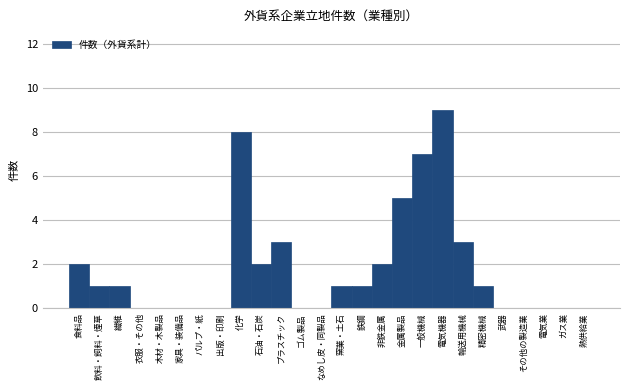

Reading left to right, extract all data points from this chart.

食料品=2	飲料・飼料・煙草=1	繊維=1	衣服・その他=0	木材・木製品=0	家具・装備品=0	パルプ・紙=0	出版・印刷=0	化学=8	石油・石炭=2	プラスチック=3	ゴム製品=0	なめし皮・同製品=0	窯業・土石=1	鉄鋼=1	非鉄金属=2	金属製品=5	一般機械=7	電気機器=9	輸送用機械=3	精密機械=1	武器=0	その他の製造業=0	電気業=0	ガス業=0	熱供給業=0